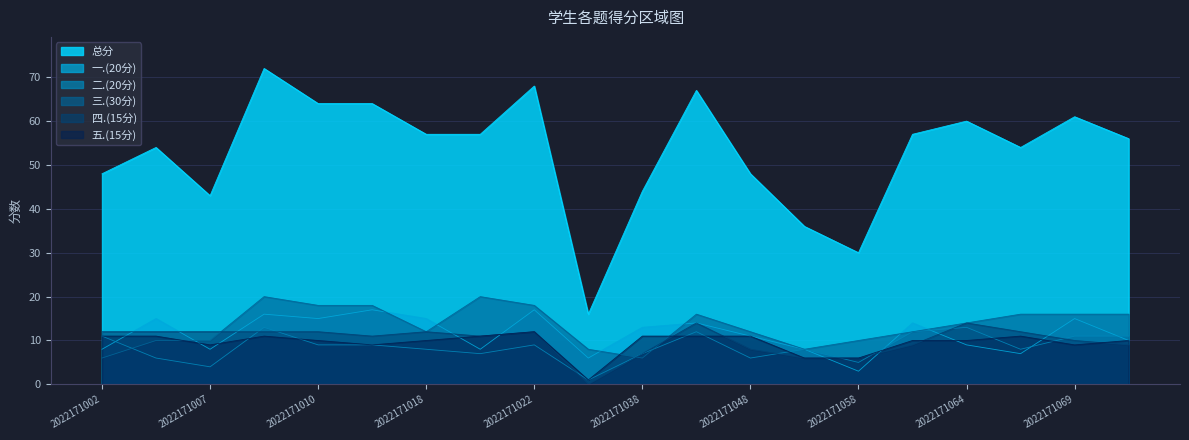

How many data points does each series have?

20